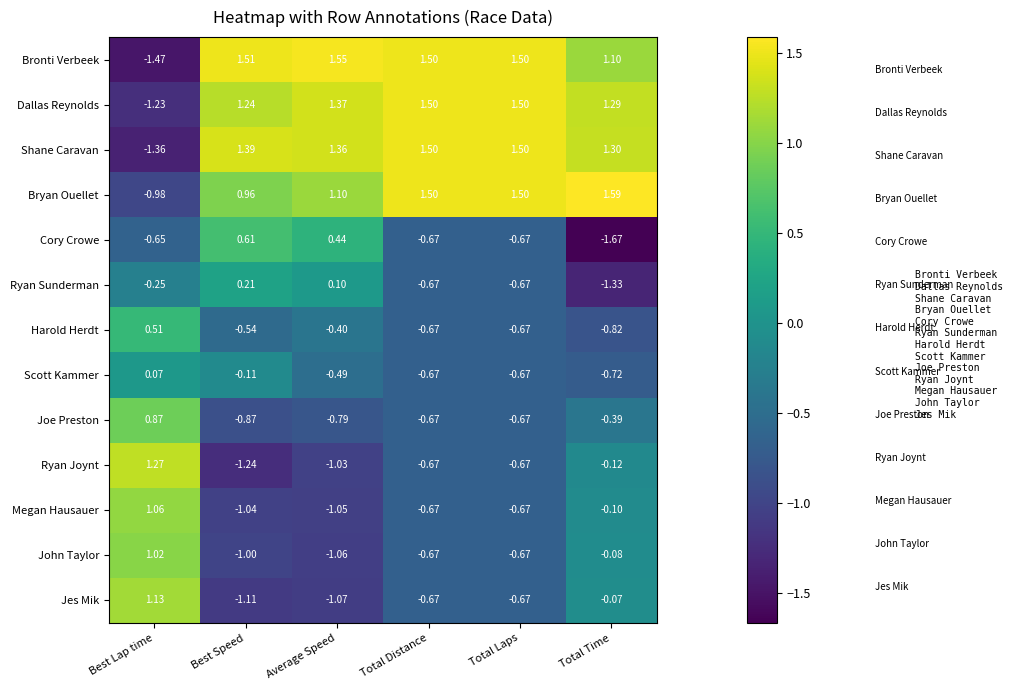

At which category is the sum across all series the highest?

Average Speed